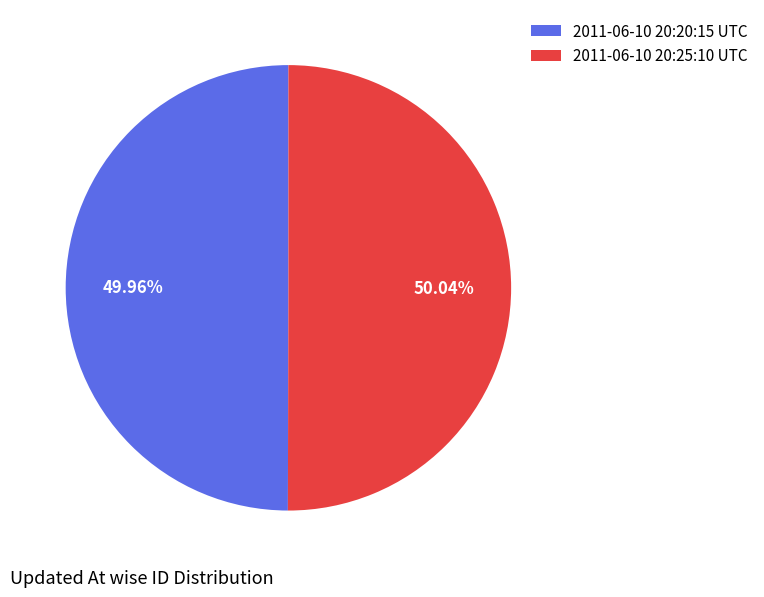

What is the ratio of the value at 2011-06-10 20:25:10 UTC to the value at 2011-06-10 20:20:15 UTC?

1.0